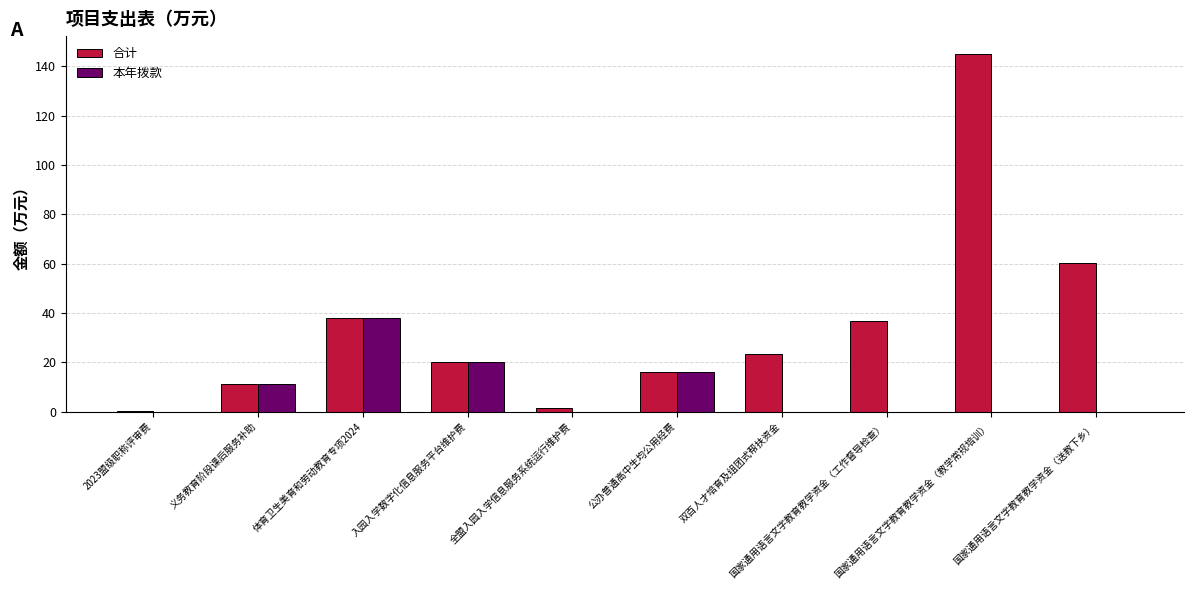

What is the maximum value shown in the chart?

145.0